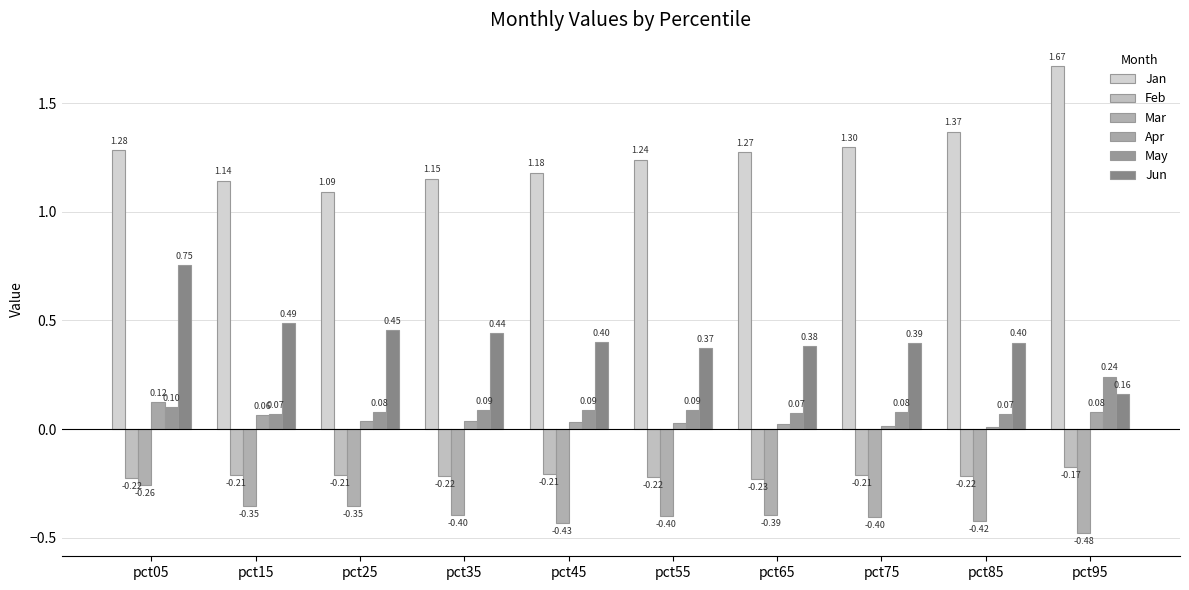

Reading right to left, list all the values displayed in this chart.

Jan: 1.7	1.4	1.3	1.3	1.2	1.2	1.2	1.1	1.1	1.3
Feb: -0.2	-0.2	-0.2	-0.2	-0.2	-0.2	-0.2	-0.2	-0.2	-0.2
Mar: -0.5	-0.4	-0.4	-0.4	-0.4	-0.4	-0.4	-0.4	-0.4	-0.3
Apr: 0.1	0.0	0.0	0.0	0.0	0.0	0.0	0.0	0.1	0.1
May: 0.2	0.1	0.1	0.1	0.1	0.1	0.1	0.1	0.1	0.1
Jun: 0.2	0.4	0.4	0.4	0.4	0.4	0.4	0.5	0.5	0.8